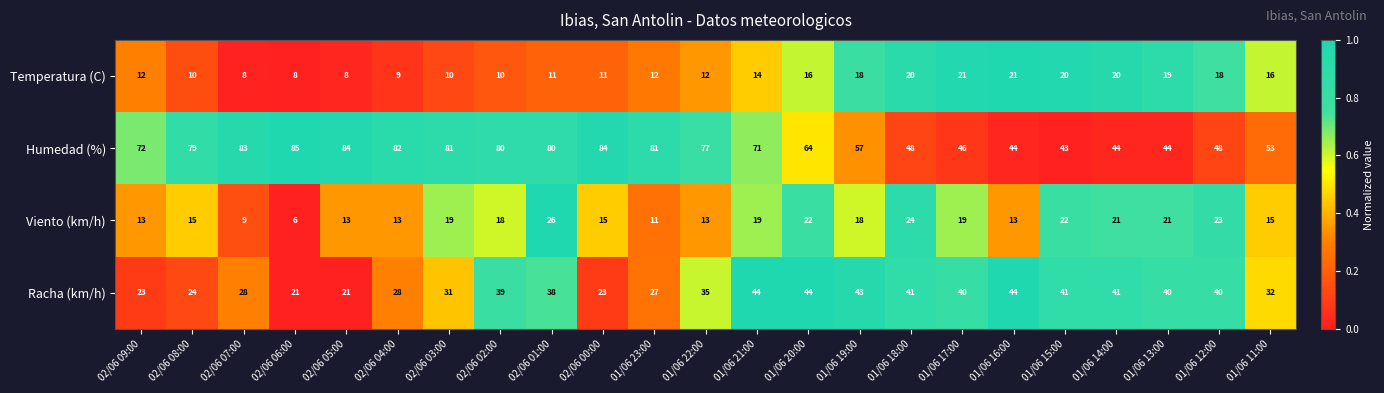

What is the difference between the highest and lowest values at 02/06 05:00?

76